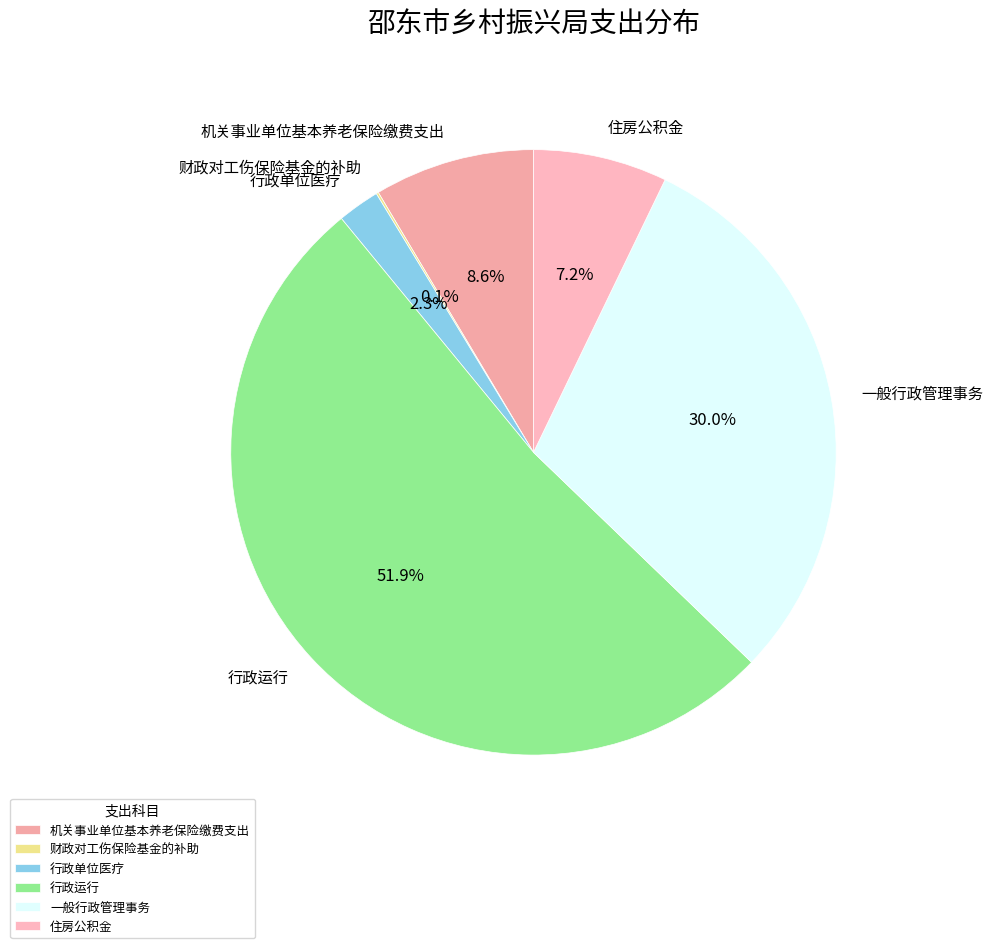

Is it true that 一般行政管理事务 is 30% of the pie?

True